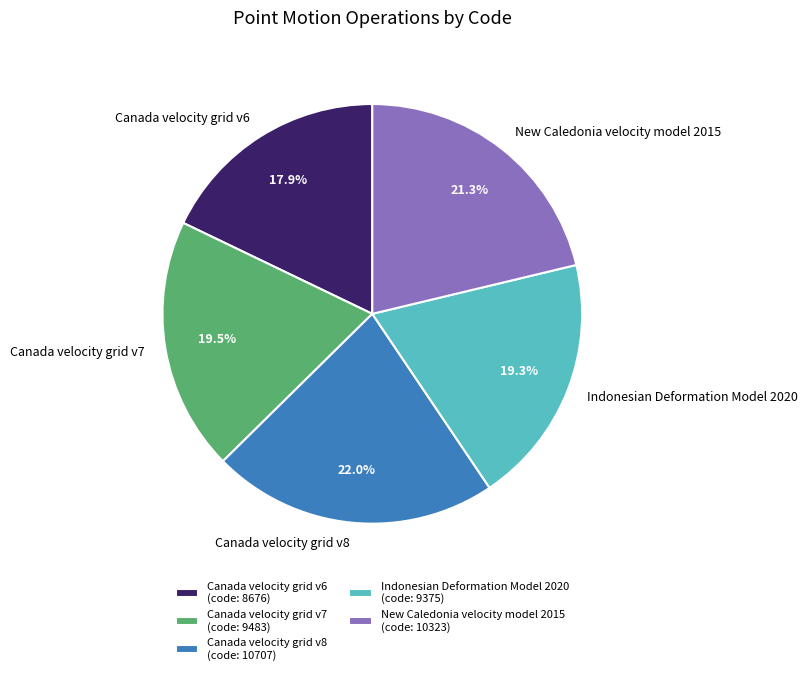

What portion of the pie excludes Canada velocity grid v6?

82.1%